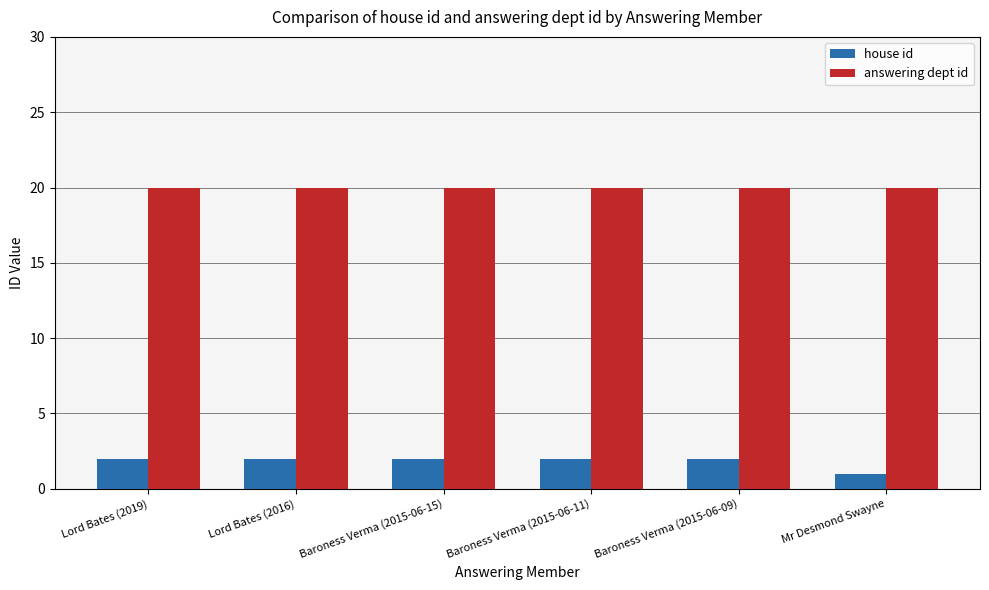

Reading left to right, extract all data points from this chart.

house id: Lord Bates (2019)=2	Lord Bates (2016)=2	Baroness Verma (2015-06-15)=2	Baroness Verma (2015-06-11)=2	Baroness Verma (2015-06-09)=2	Mr Desmond Swayne=1
answering dept id: Lord Bates (2019)=20	Lord Bates (2016)=20	Baroness Verma (2015-06-15)=20	Baroness Verma (2015-06-11)=20	Baroness Verma (2015-06-09)=20	Mr Desmond Swayne=20